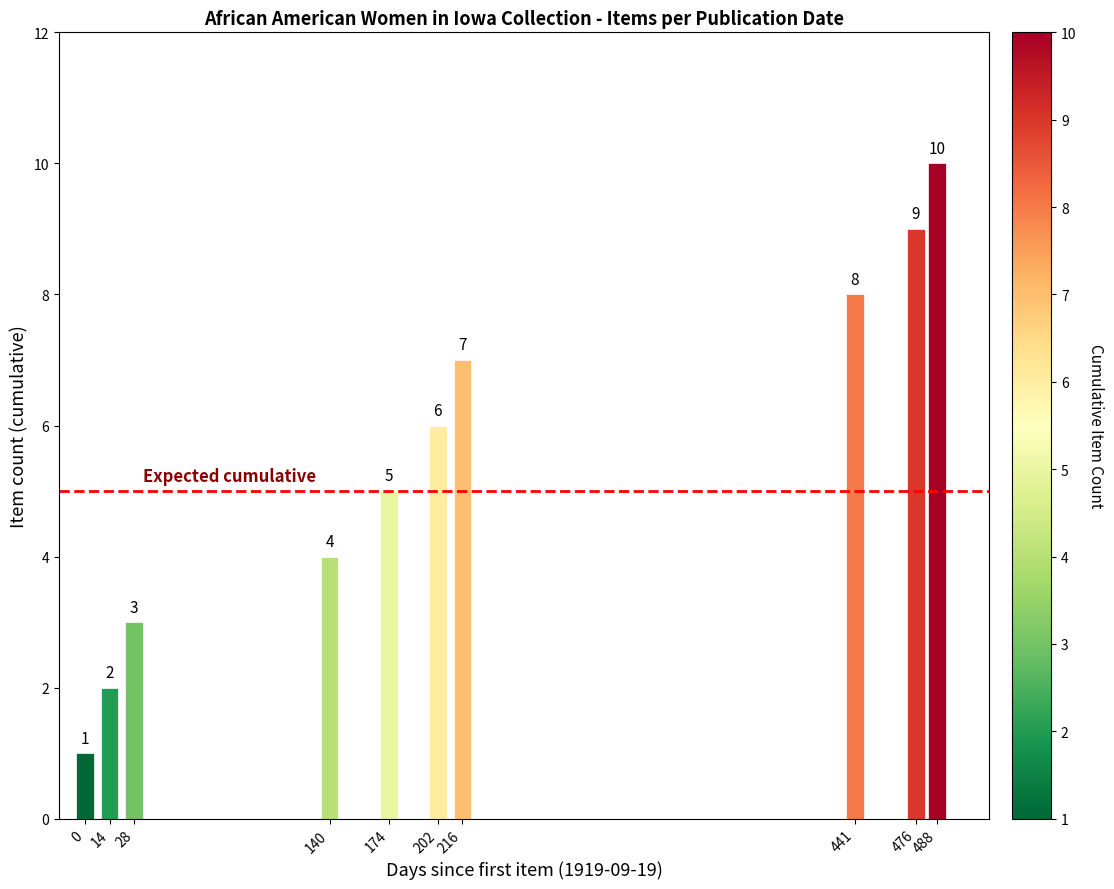

What is the smallest value displayed?

1